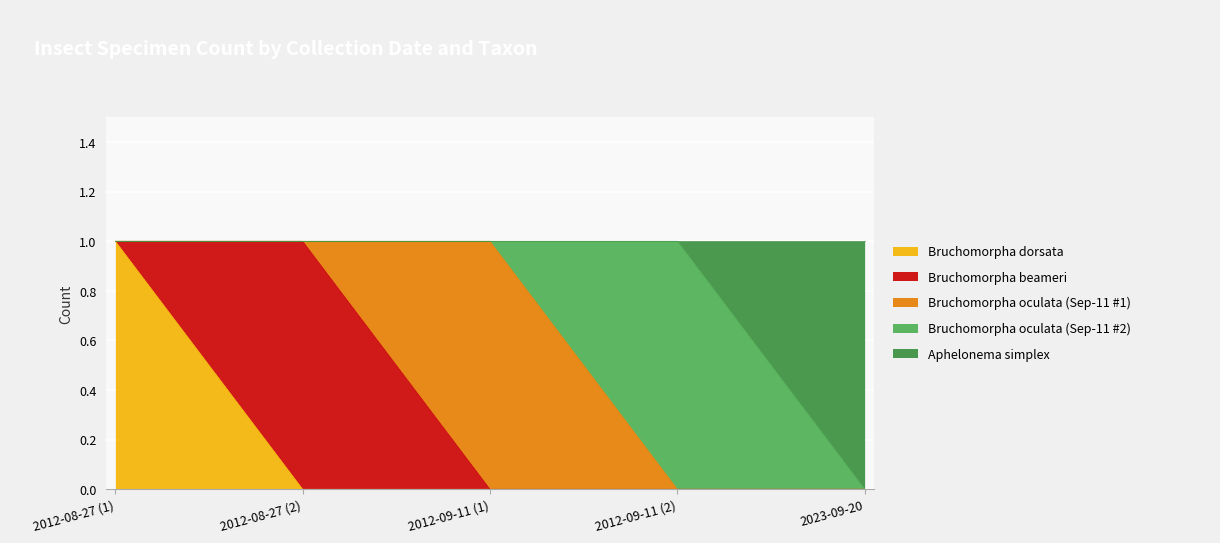

List the series in order of their peak value, highest first.

Bruchomorpha dorsata, Bruchomorpha beameri, Bruchomorpha oculata (Sep-11 #1), Bruchomorpha oculata (Sep-11 #2), Aphelonema simplex